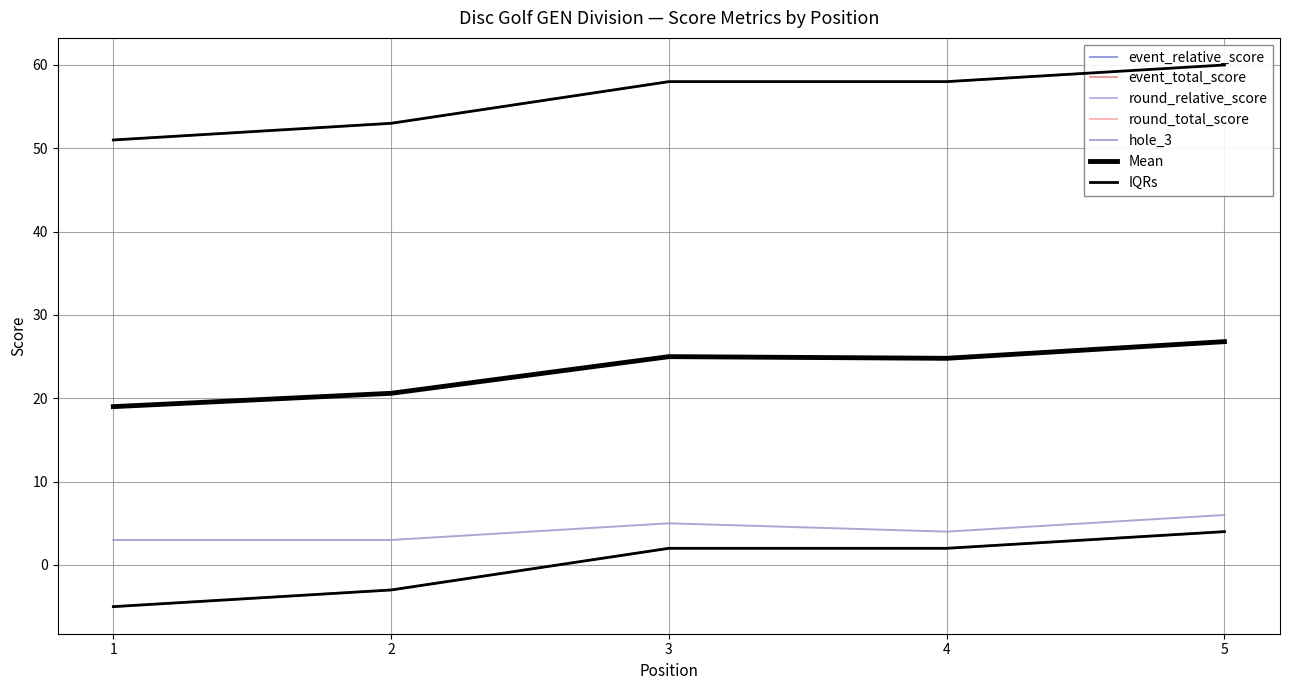

How many data points in event_total_score are above 58?

1